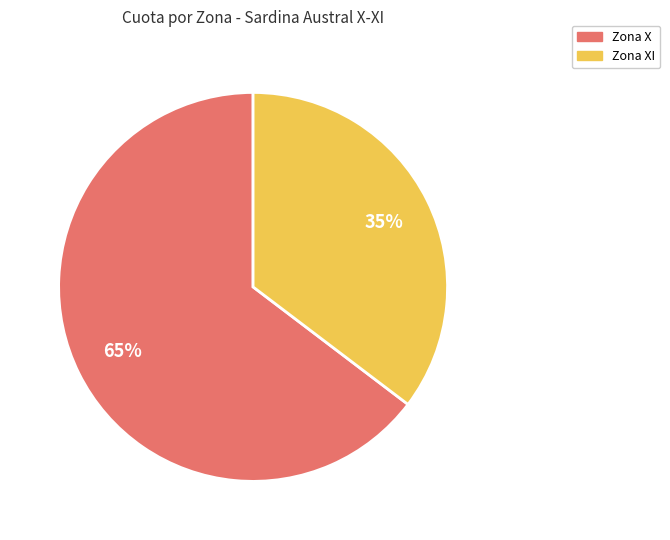

To the nearest percent, what is the average slice percentage?

50%